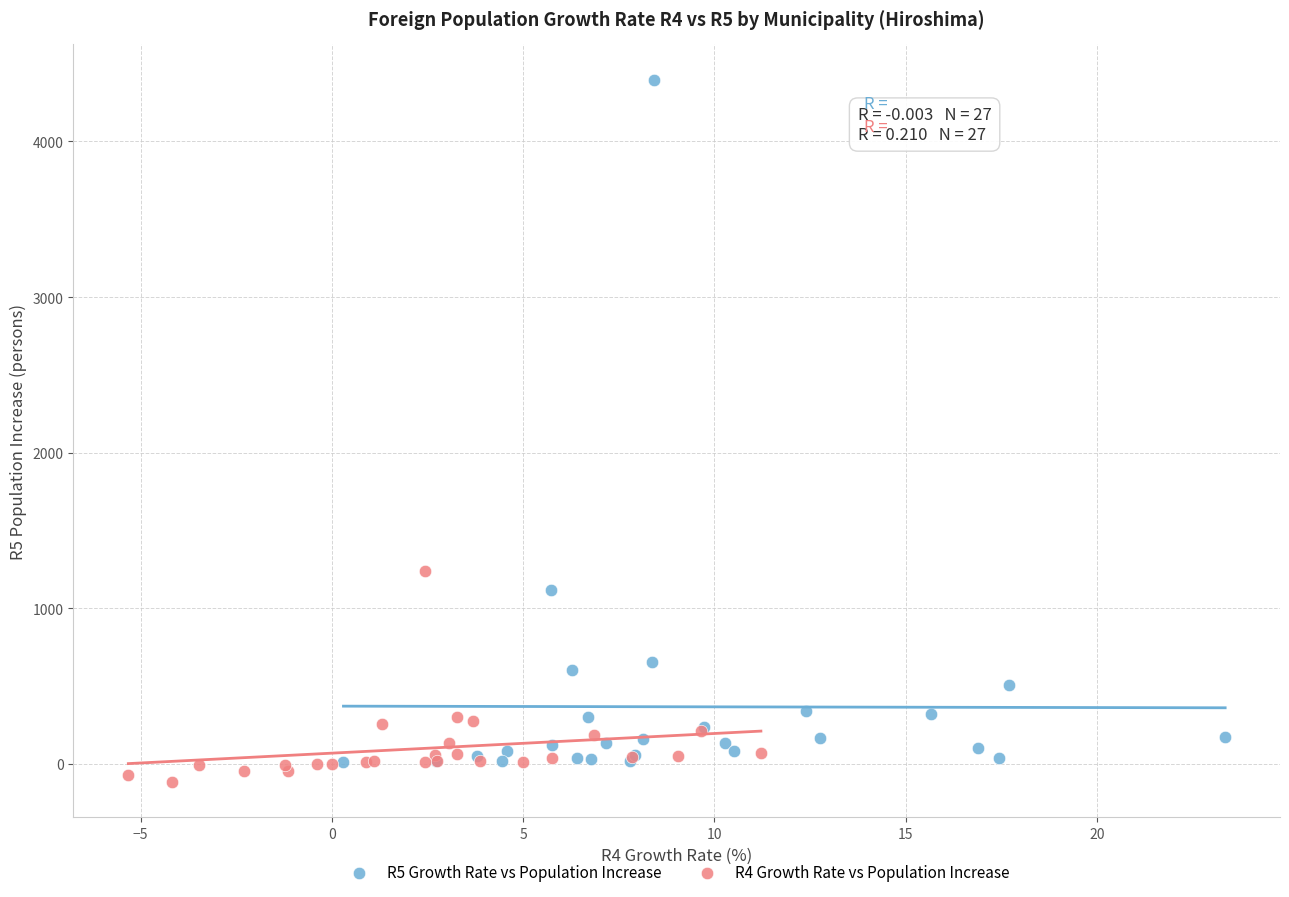

Which series contains the highest Y value?

R5 Growth Rate vs Population Increase